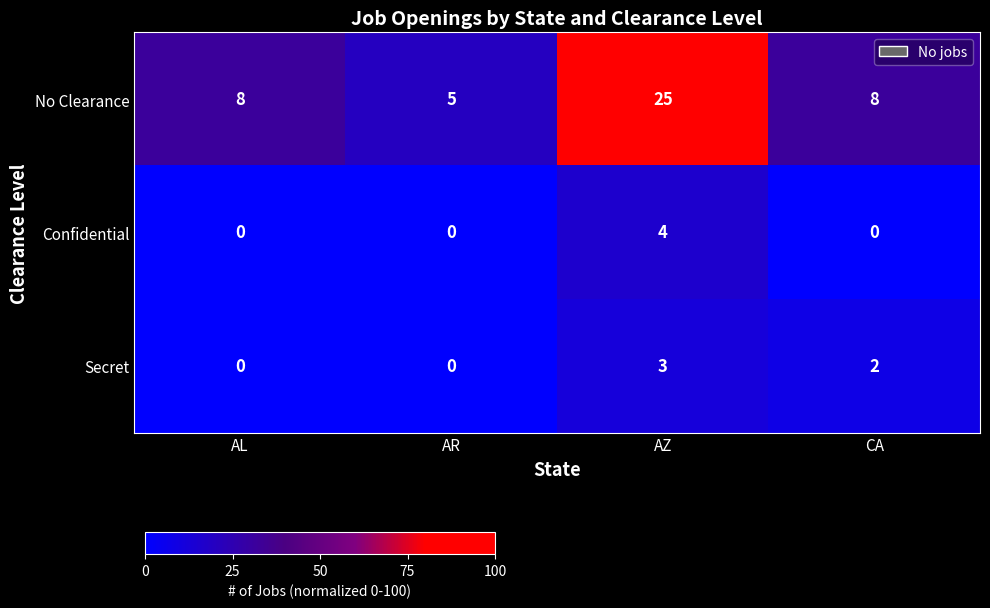

List the series in order of their peak value, highest first.

No Clearance, Confidential, Secret